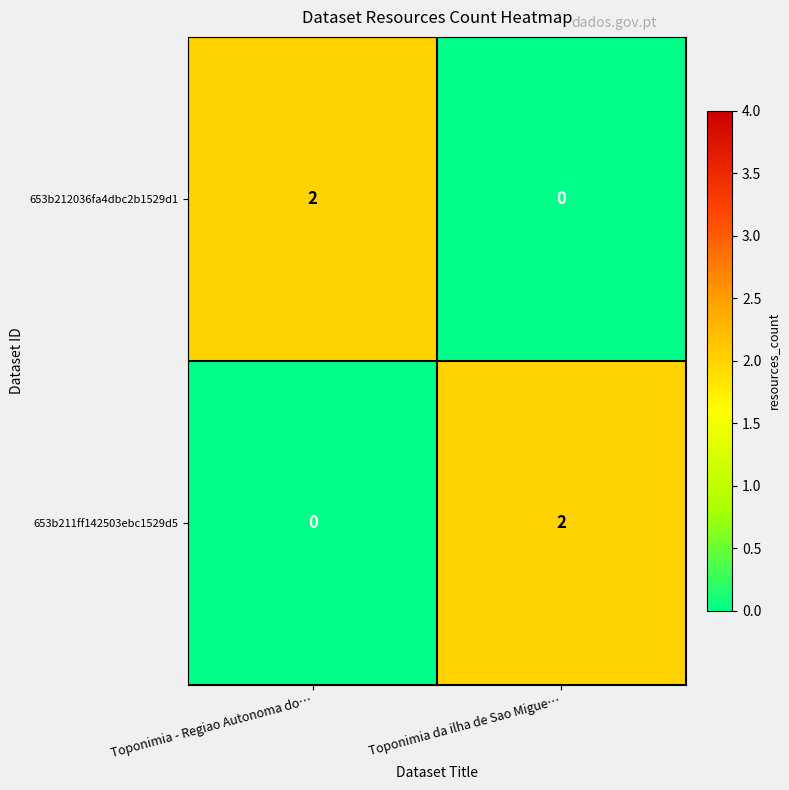

How many positive values does the 653b212036fa4dbc2b1529d1 series have?

1